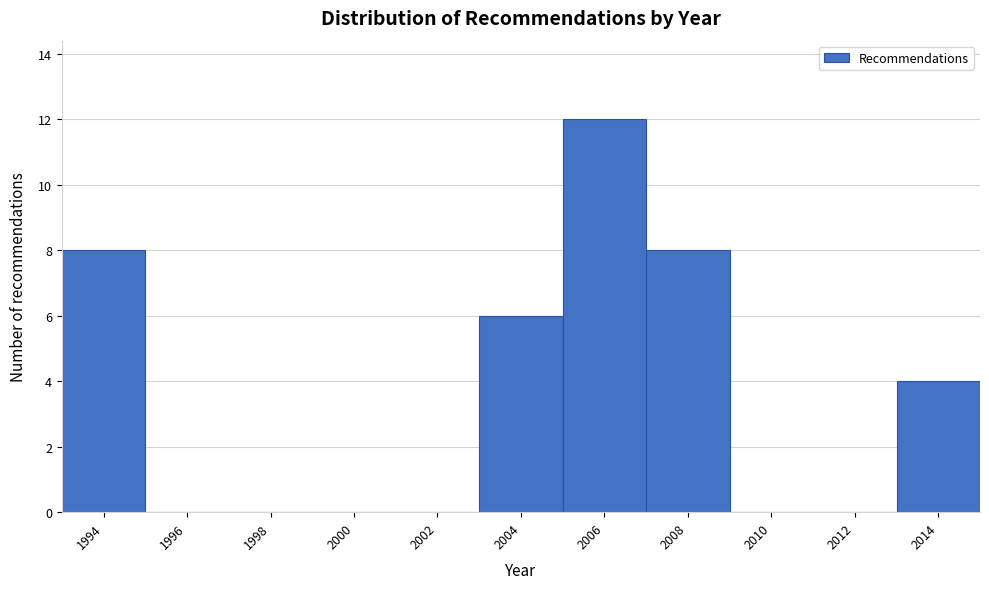

Reading left to right, list every bar in this chart as the range it spans on the x-axis followed by its height. The values are not printed on the chart, so give them approximately, as read against the axis.

1993 to 1995: 8
1995 to 1997: 0
1997 to 1999: 0
1999 to 2001: 0
2001 to 2003: 0
2003 to 2005: 6
2005 to 2007: 12
2007 to 2009: 8
2009 to 2011: 0
2011 to 2013: 0
2013 to 2015: 4